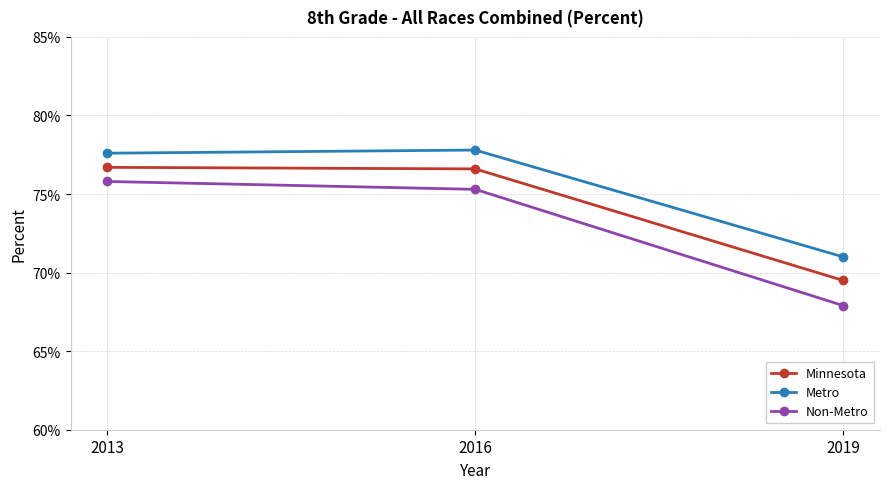

Does the chart have visible grid lines?

Yes